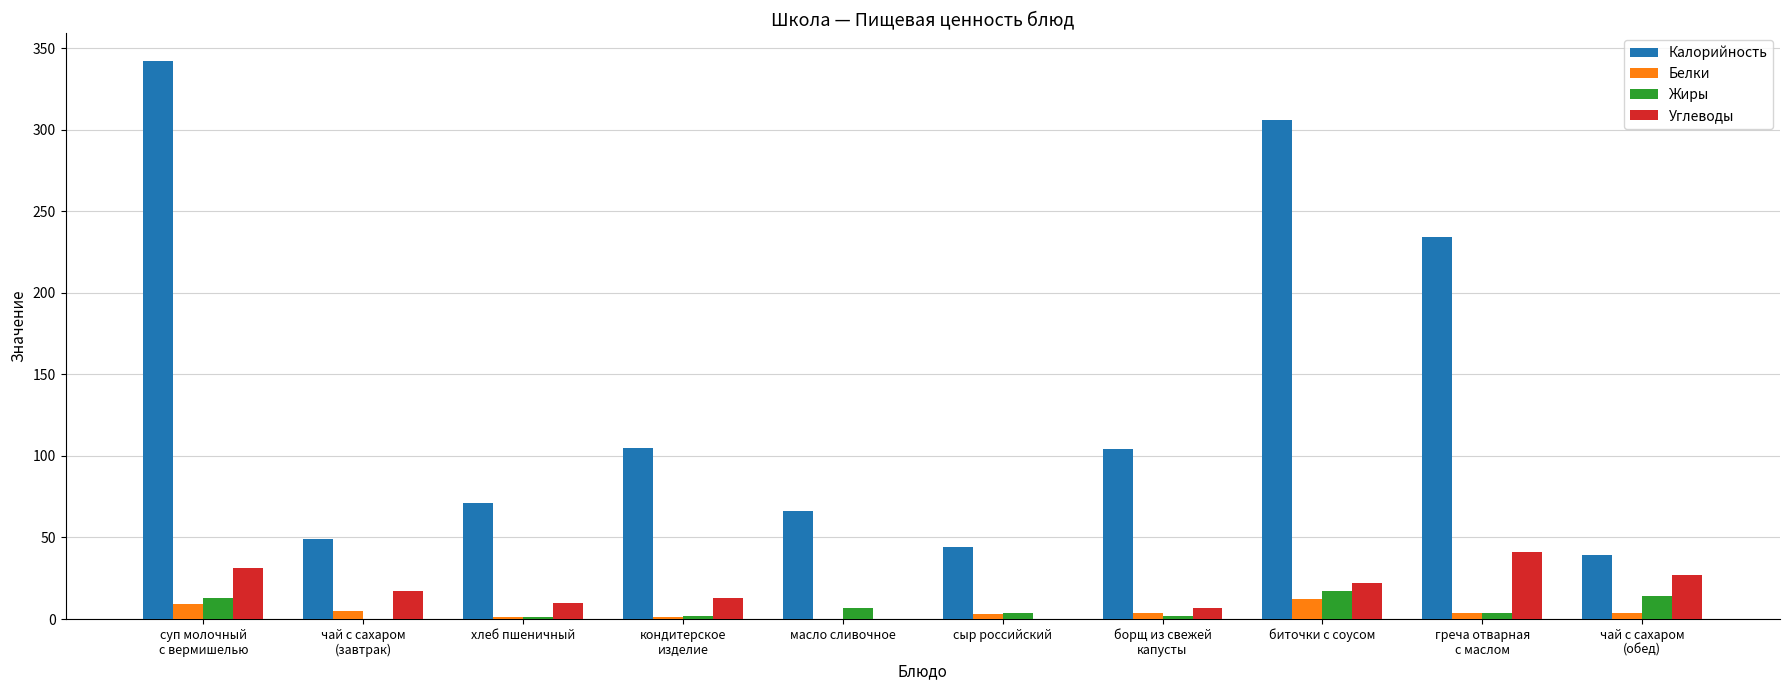

What is the sum of all Жиры values?

64